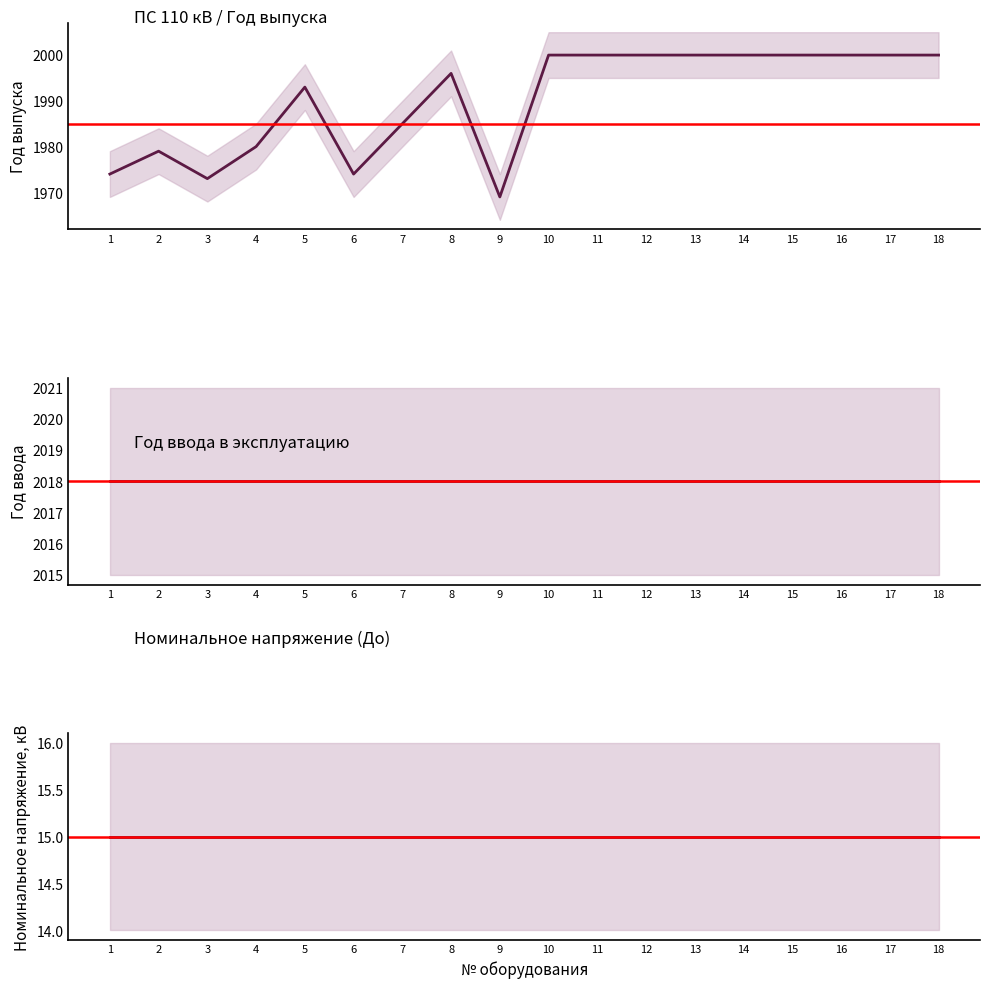

What is the average value of the Год выпуска series?

1990